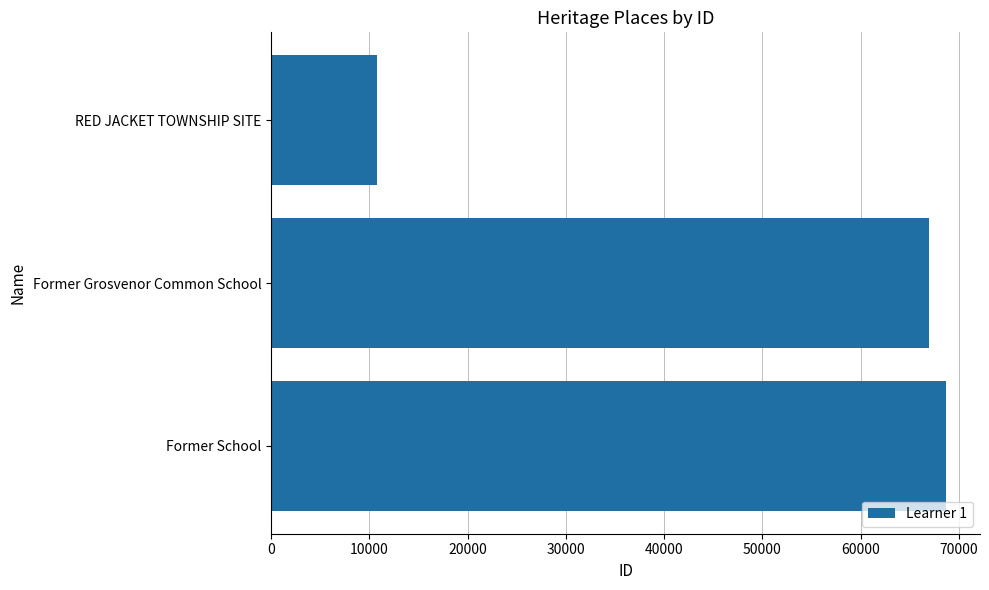

What is the difference between the maximum and minimum values?

57917